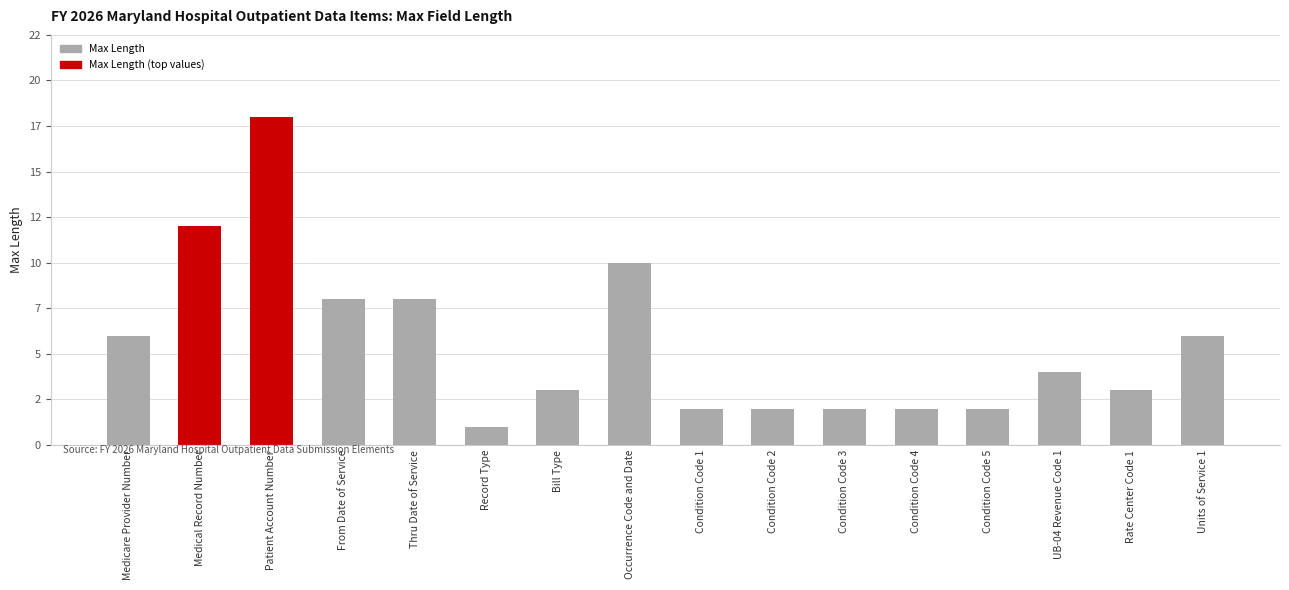

Reading right to left, what are all the values shown in this chart?

6	3	4	2	2	2	2	2	10	3	1	8	8	18	12	6